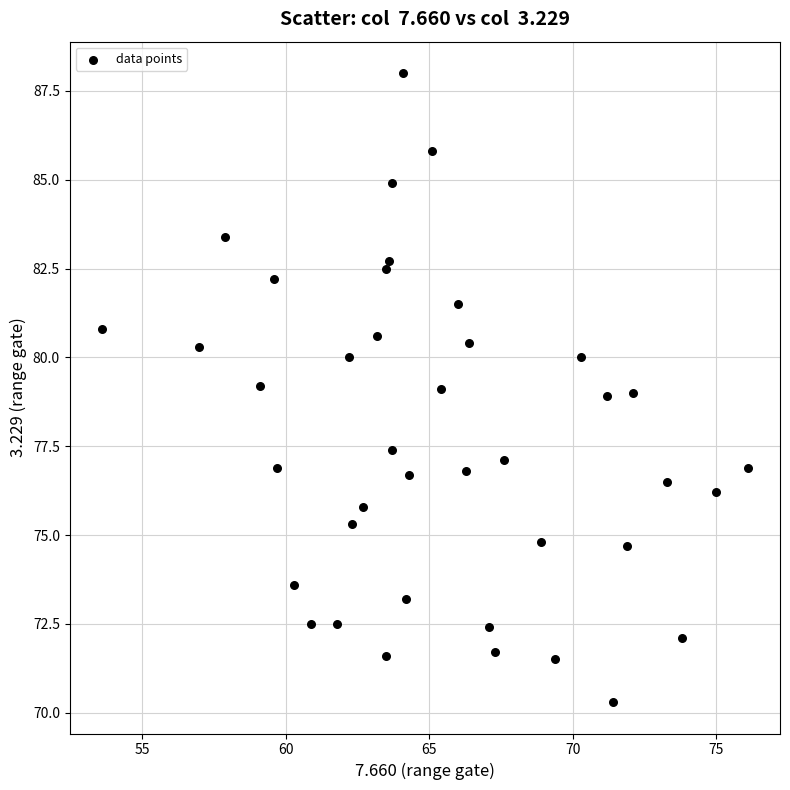

What is the range of Y values (max minus min)?

17.7